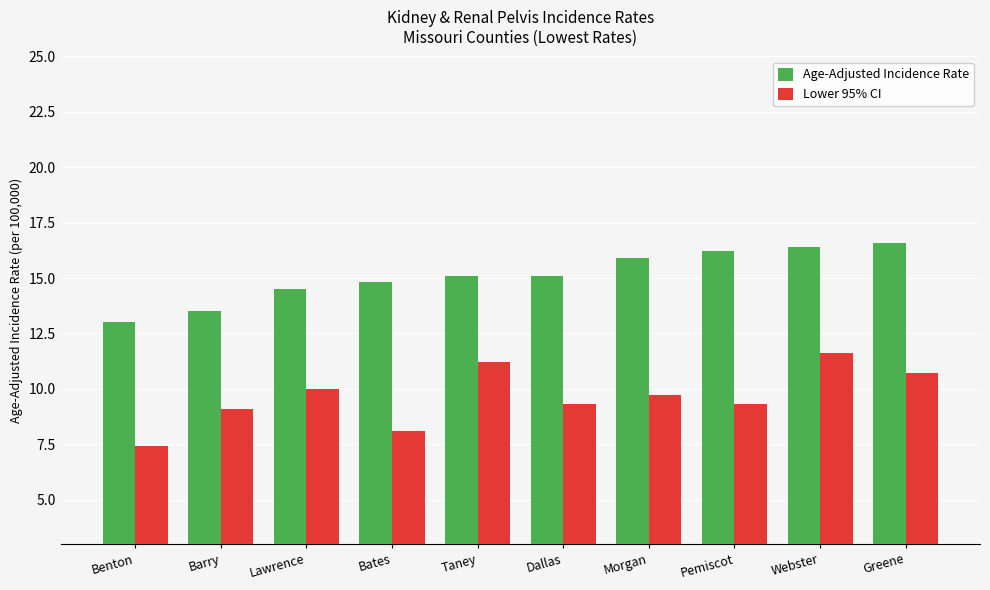

How many groups of bars are there?

10